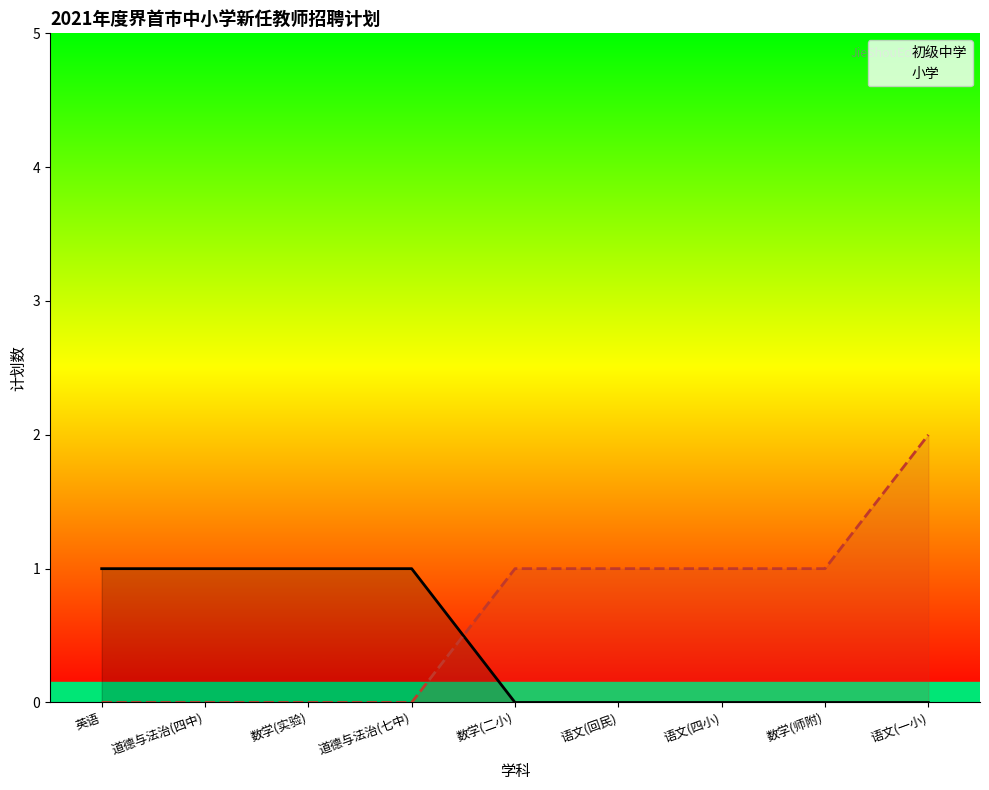

True or false: 初级中学 and 小学 intersect in this chart.

True